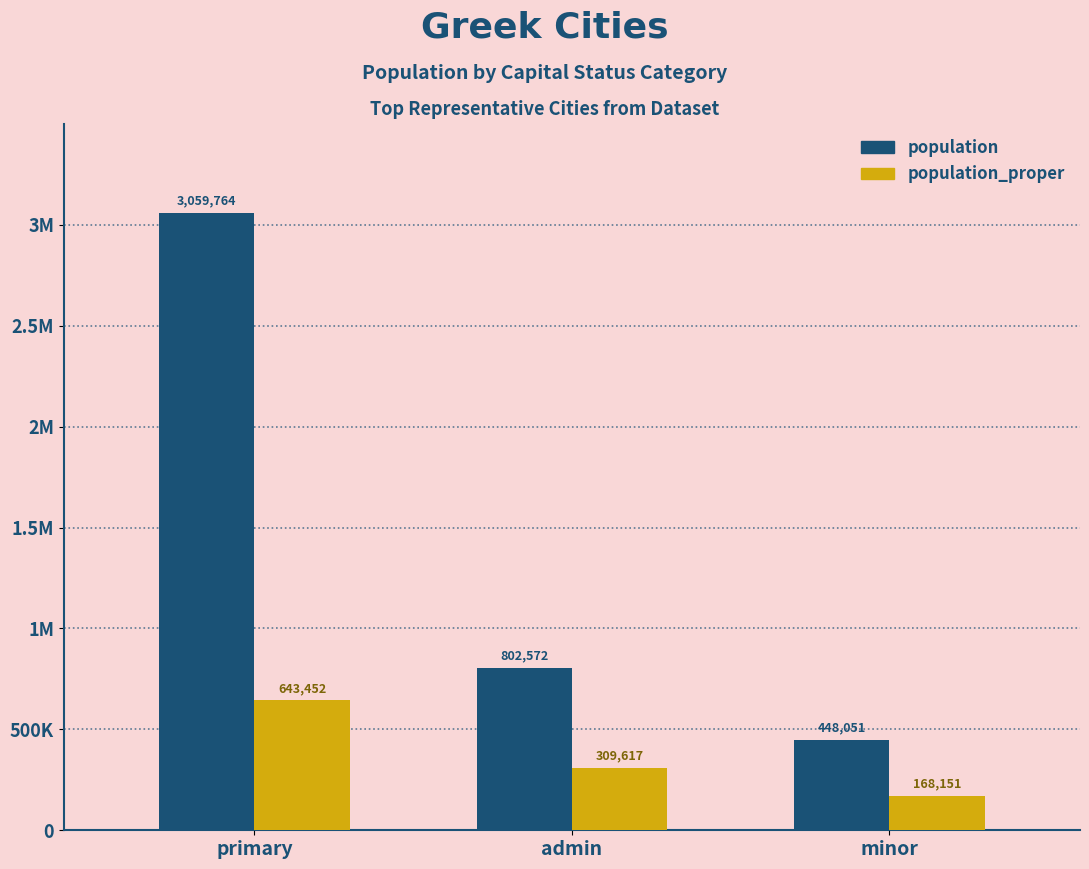

What is the difference between the maximum and minimum values in the population series?

2611713